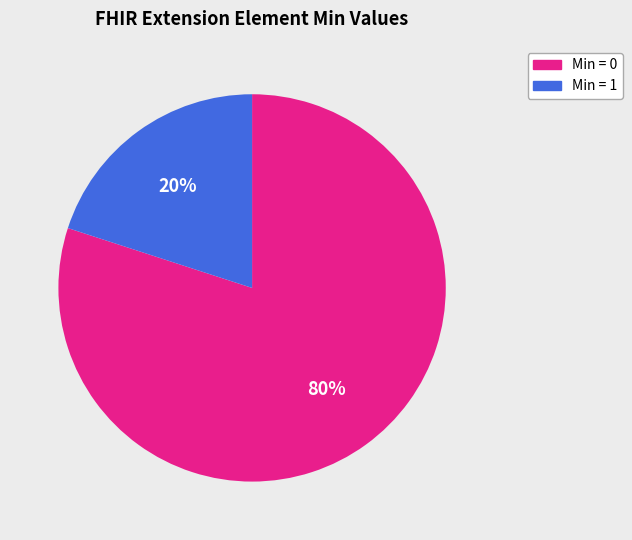

The Min = 1 slice represents 31% of the pie. True or false?

False